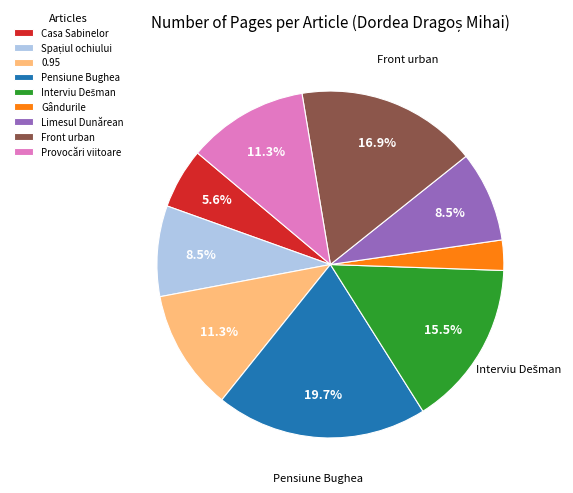

How many slices are in this pie chart?

9